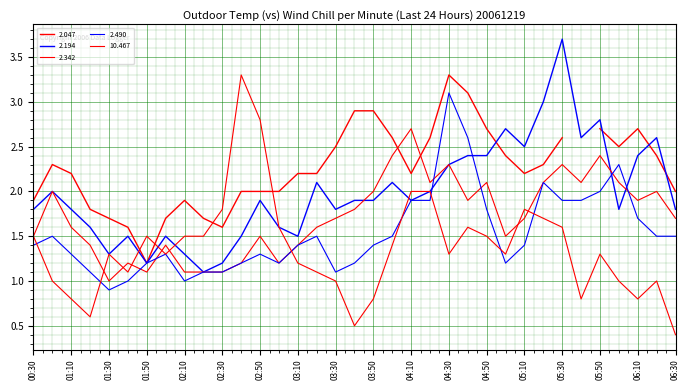

Between which two adjacent categories do 2.342 and 2.194 first intersect?

2006/12/19 03:40 and 2006/12/19 03:50